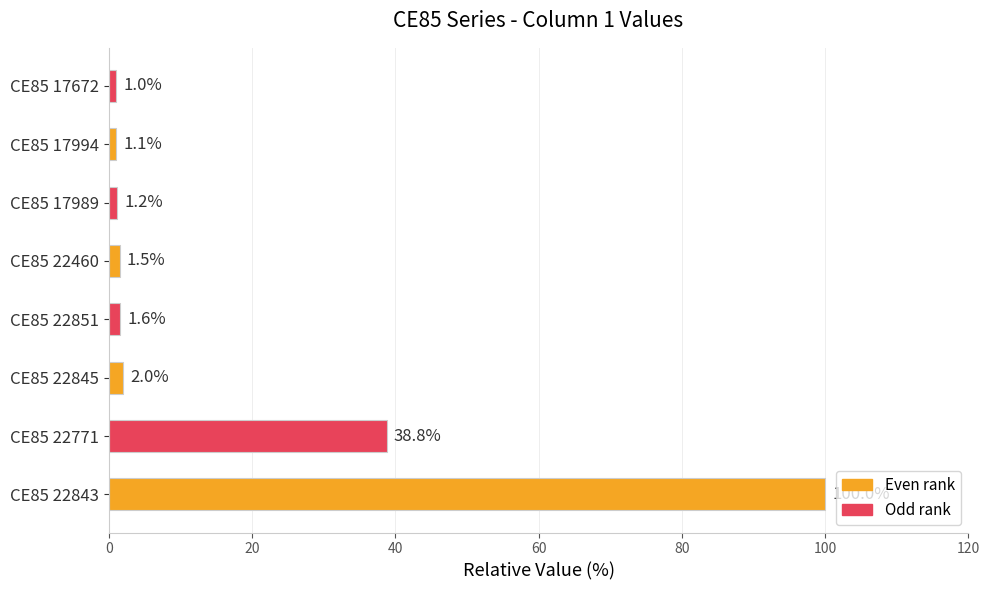

How many bars are there in total?

8